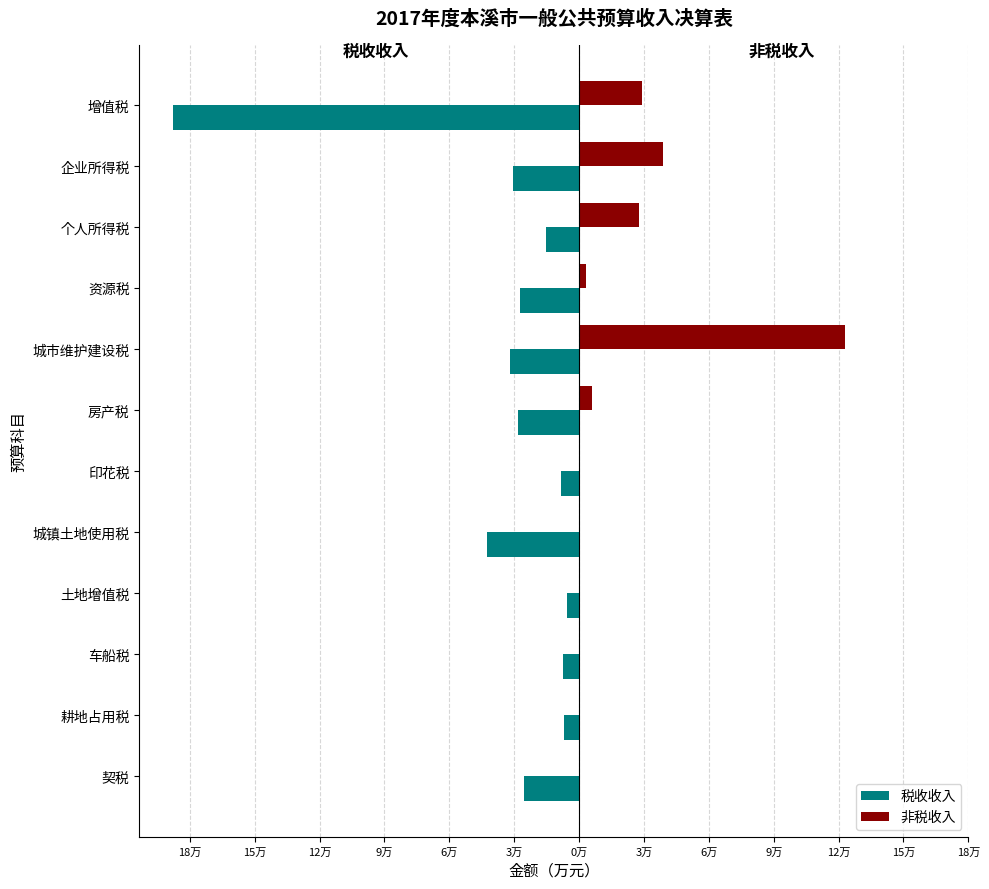

What are all the series names shown in the legend?

税收收入, 非税收入